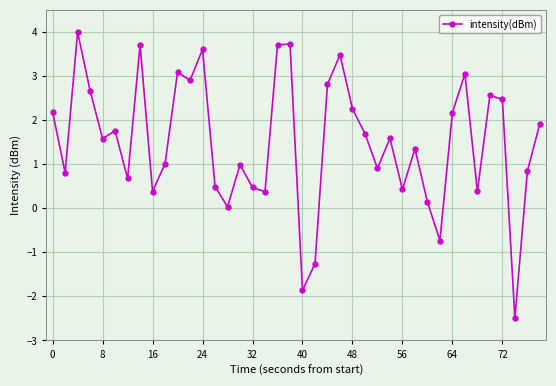

How many points are lower than both their immediate neighbors (excluding endpoints)?

13